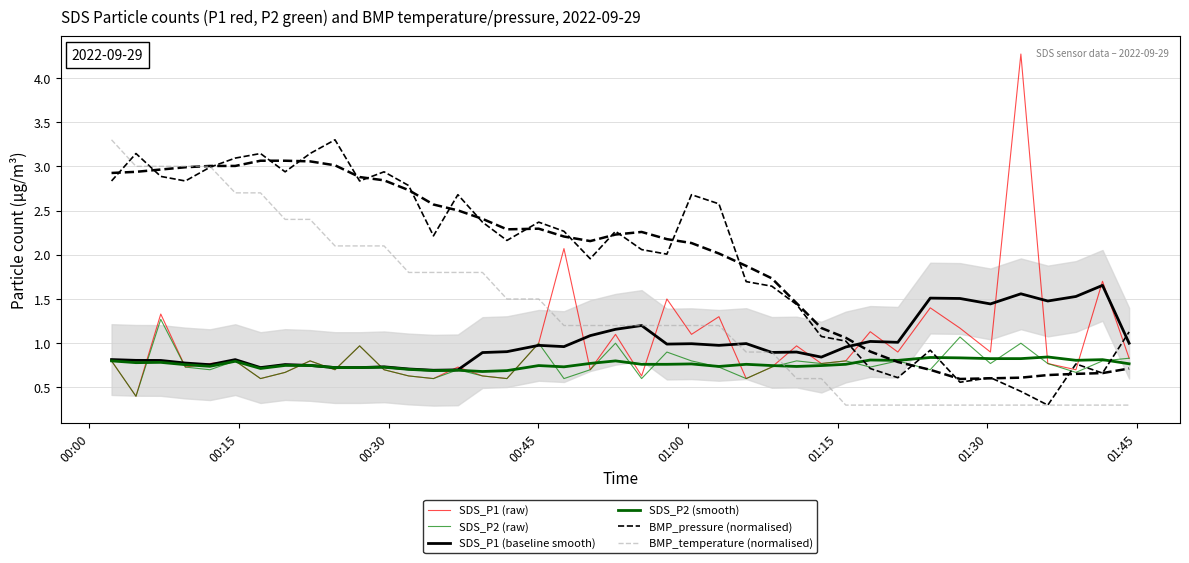

What is the maximum value for SDS_P2 (smooth)?

0.8